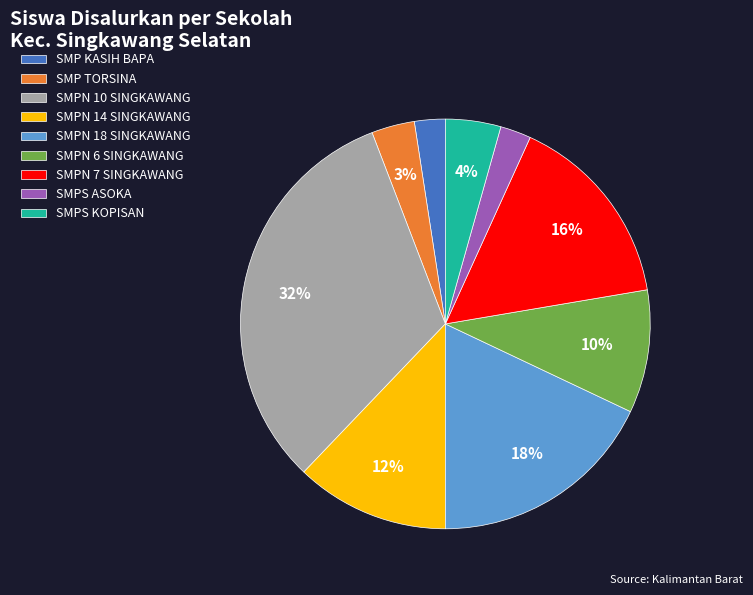

Count the number of slices in the pie.

9